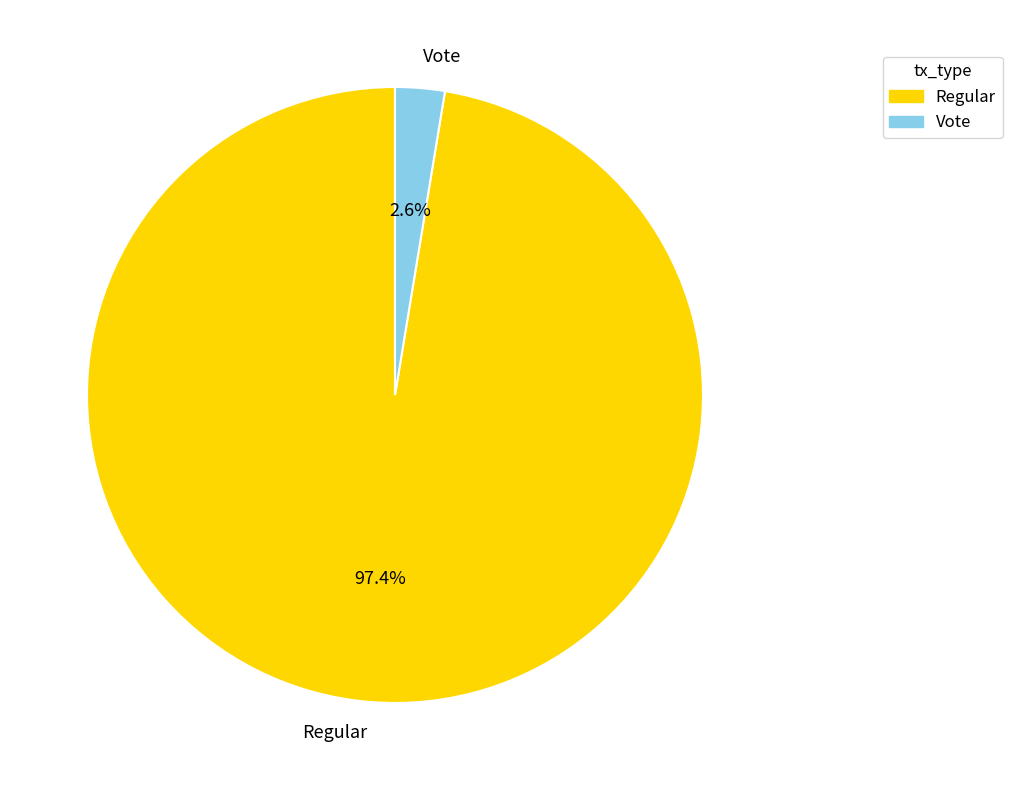

Between Regular and Vote, which is larger?

Regular